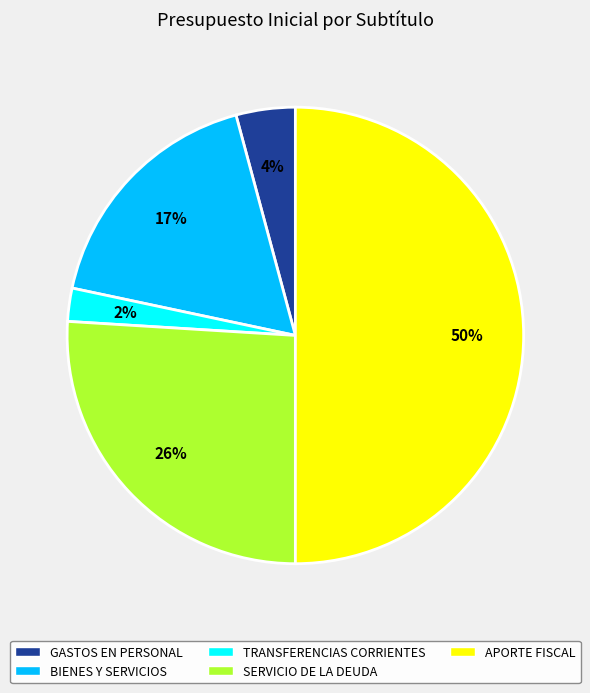

To the nearest percent, what is the average slice percentage?

20%